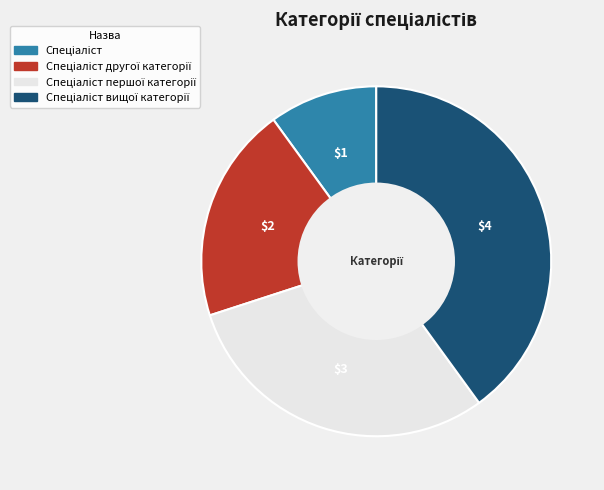

Does any single category account for the majority?

No